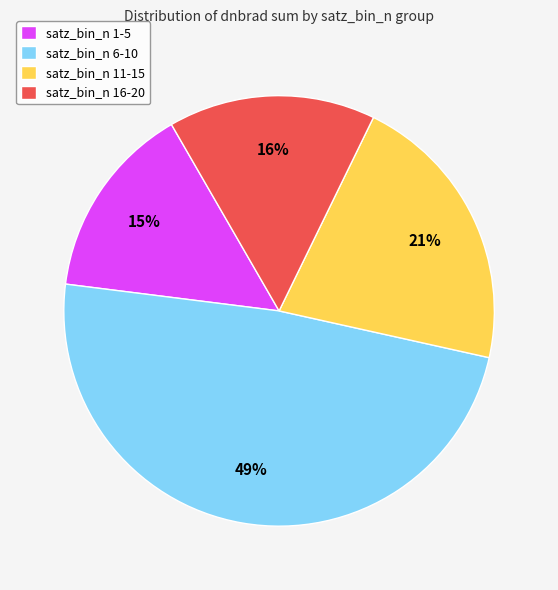

Is it true that satz_bin_n 11-15 is 12% of the pie?

False